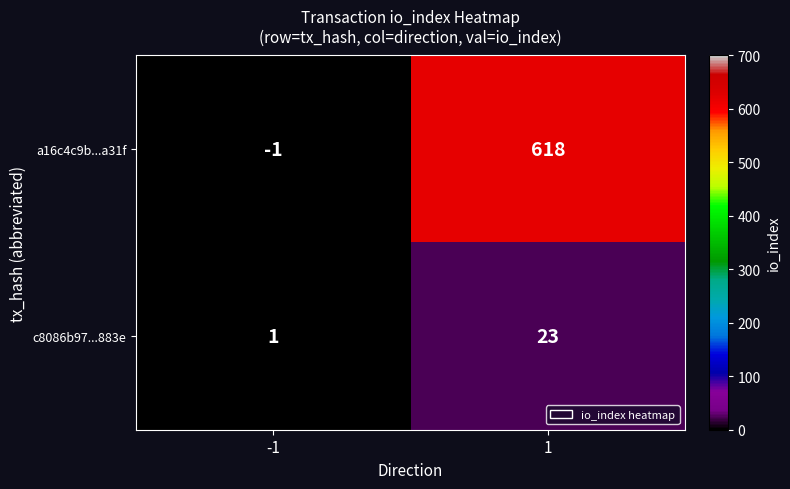

What is the difference between the c8086b97...883e values at 1 and -1?

22